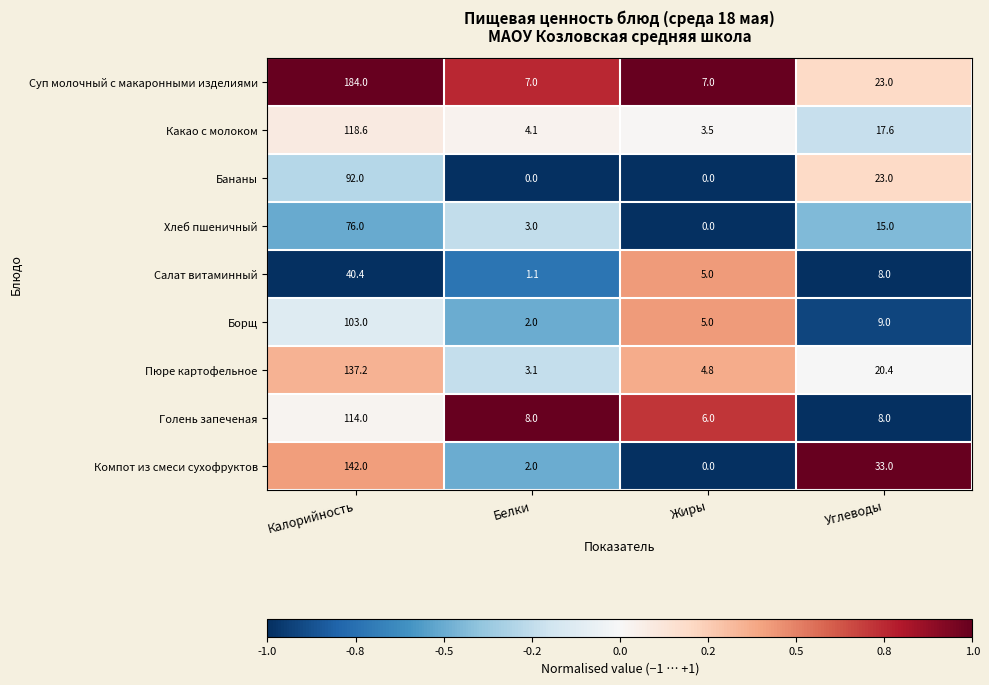

At Калорийность, list the series in order from smallest to largest.

Салат витаминный, Хлеб пшеничный, Бананы, Борщ, Голень запеченая, Какао с молоком, Пюре картофельное, Компот из смеси сухофруктов, Суп молочный с макаронными изделиями